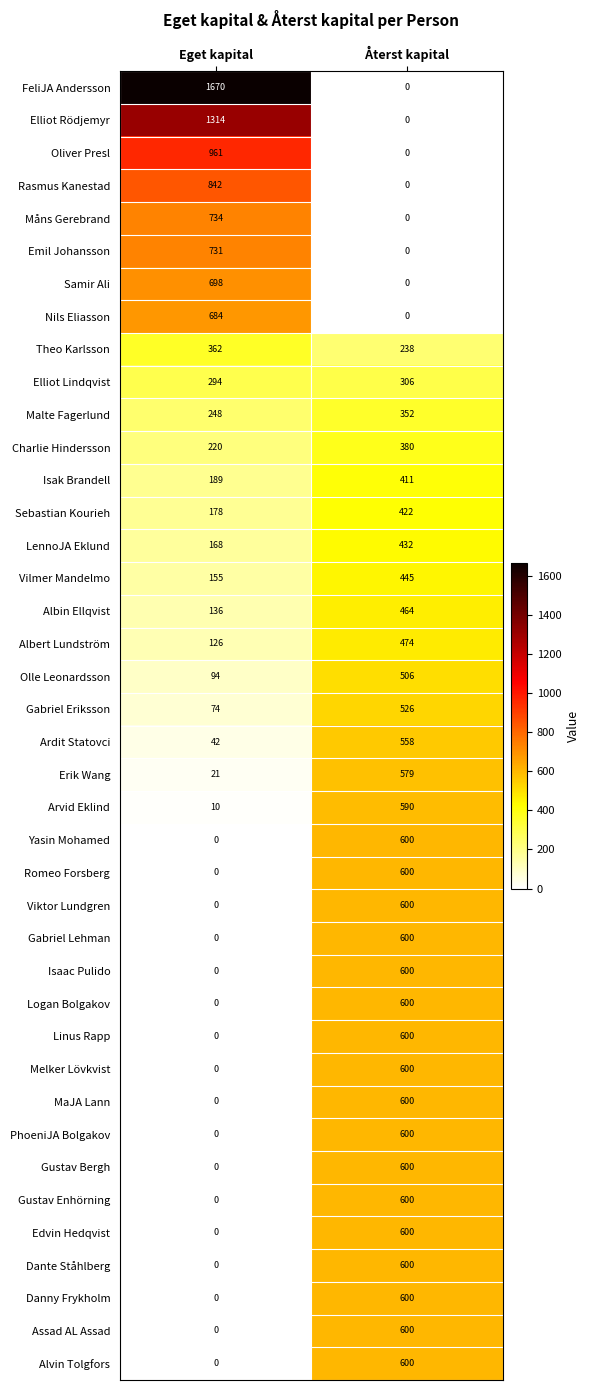

Where is Gabriel Eriksson nearest to the value 300?

Eget kapital